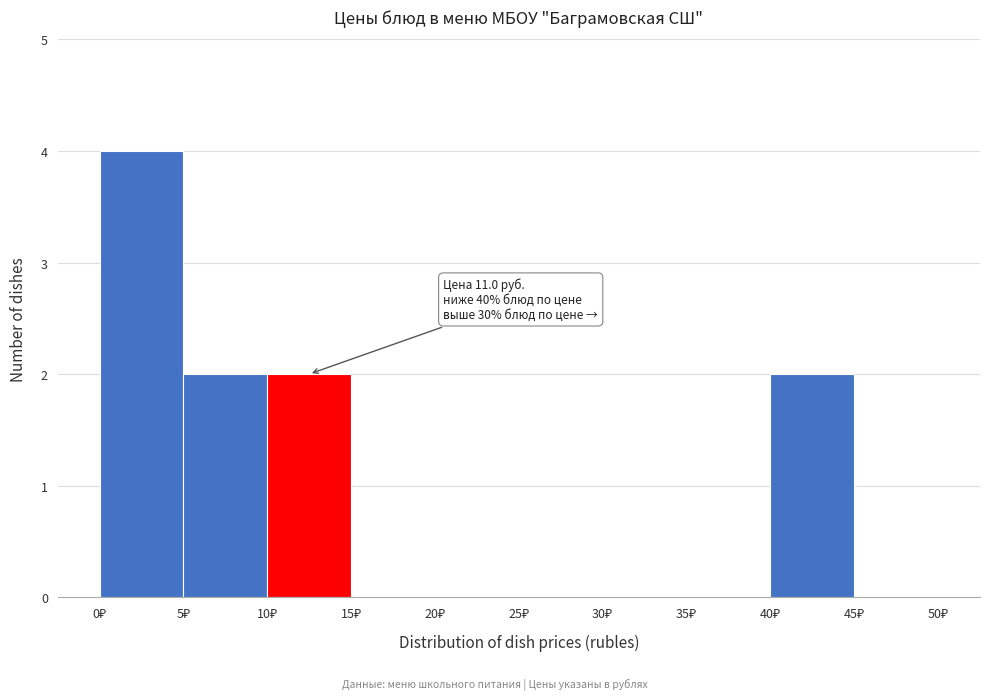

Over which range of the x-axis is the bar tallest?

0 to 5